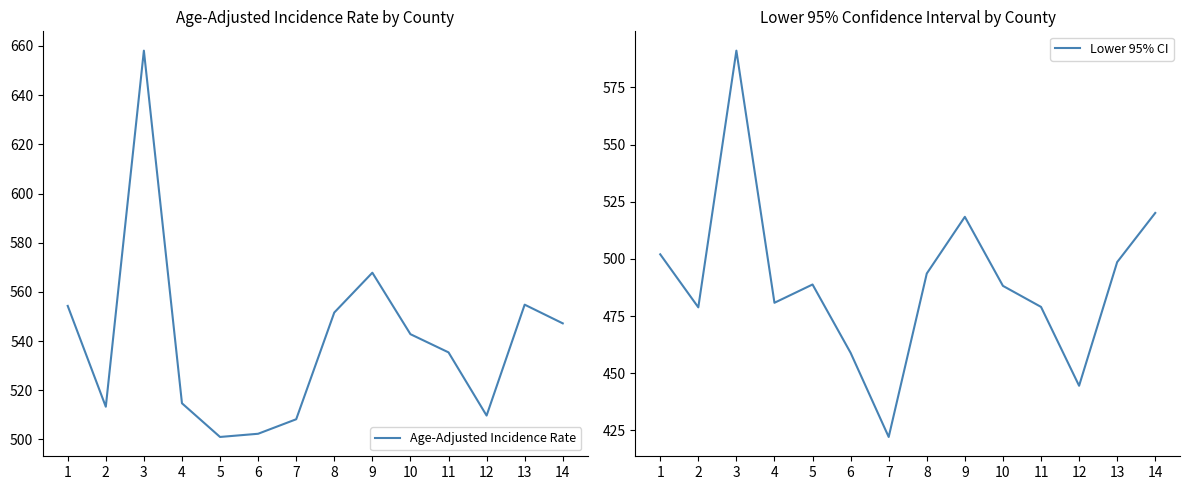

The Lower 95% CI series shows 625.1 at 11. True or false?

False